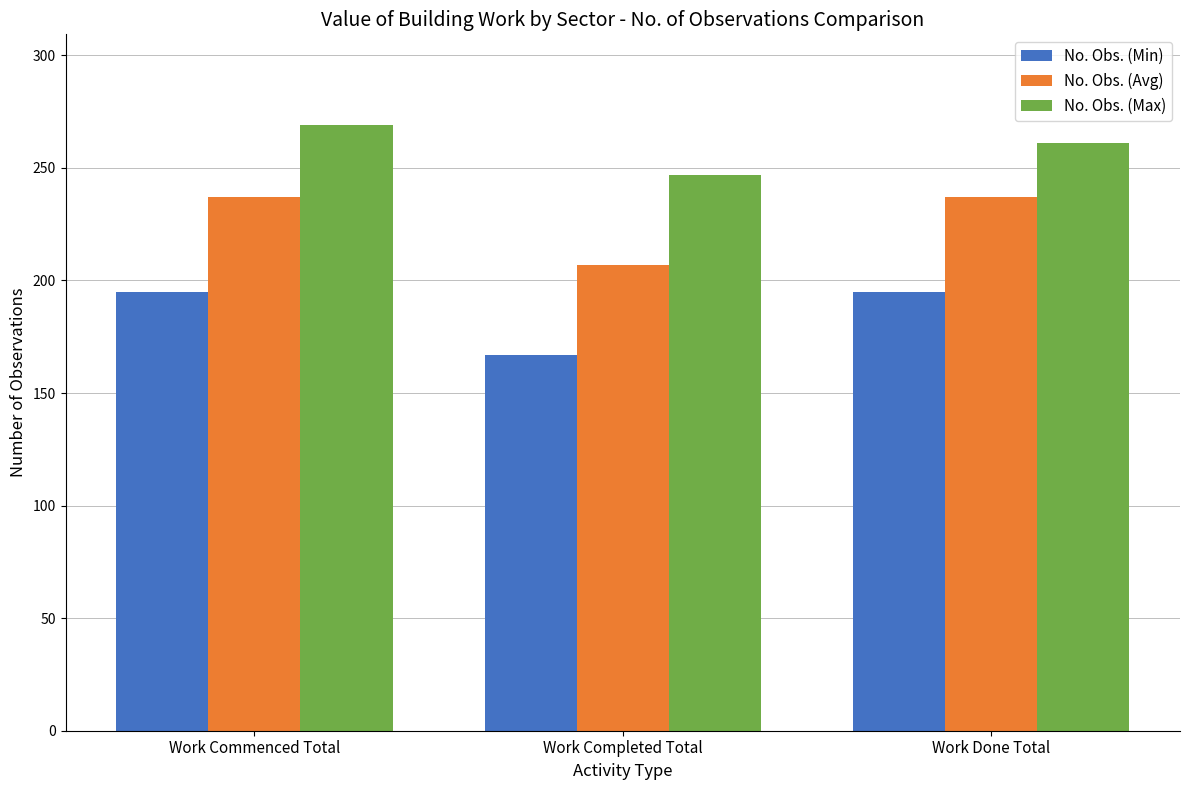

At how many categories does at least one series exceed 189?

3